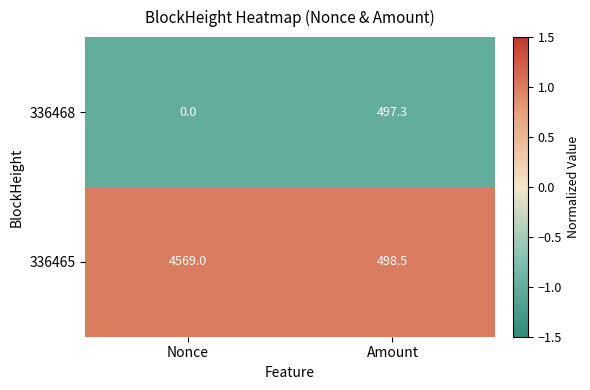

What is the spread (max minus min) of values at Amount?

1.2